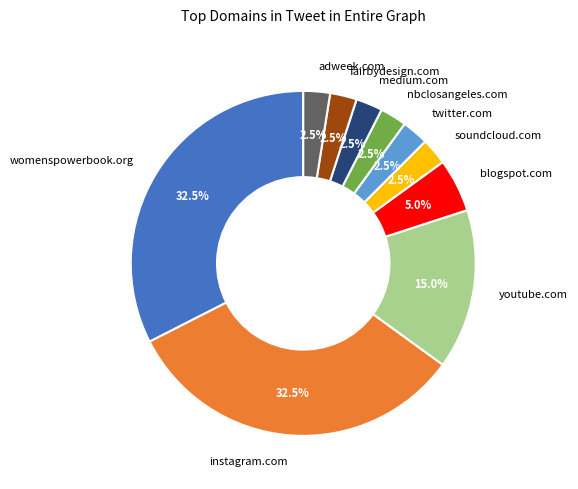

To the nearest percent, what is the average slice percentage?

10%